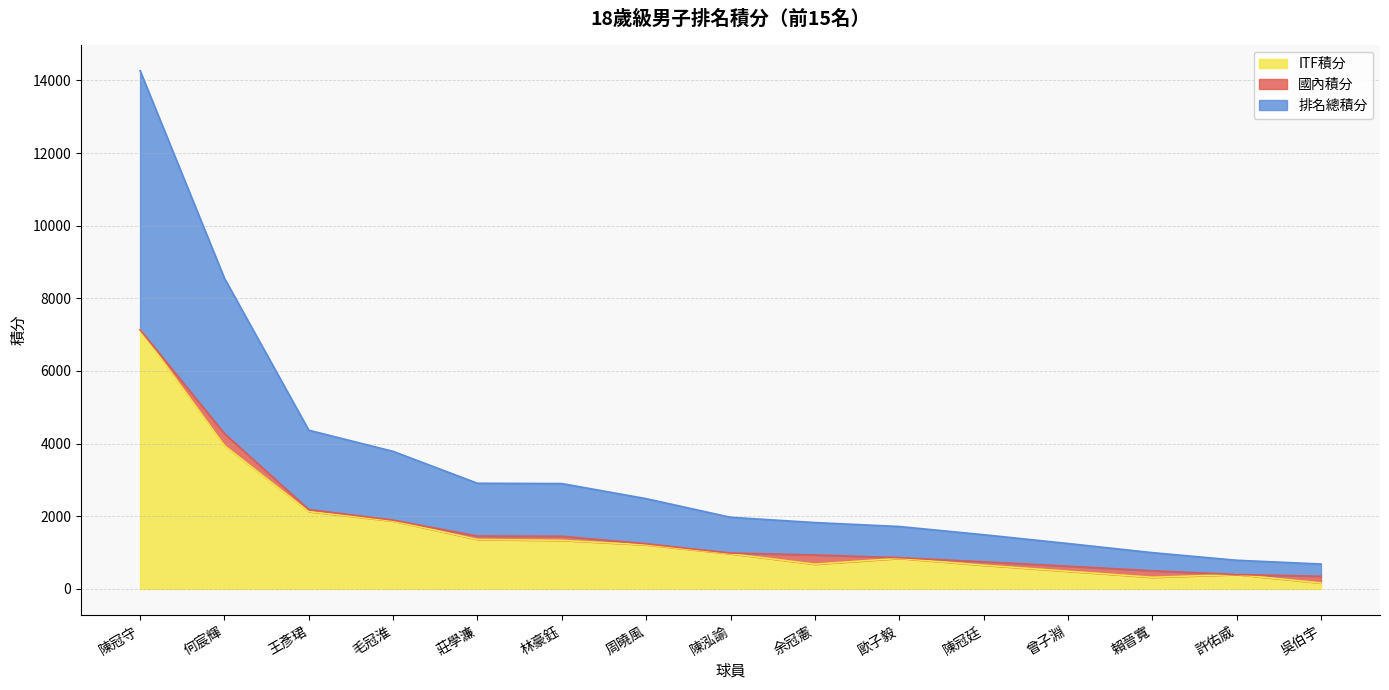

Which series has the widest spread of values?

排名總積分